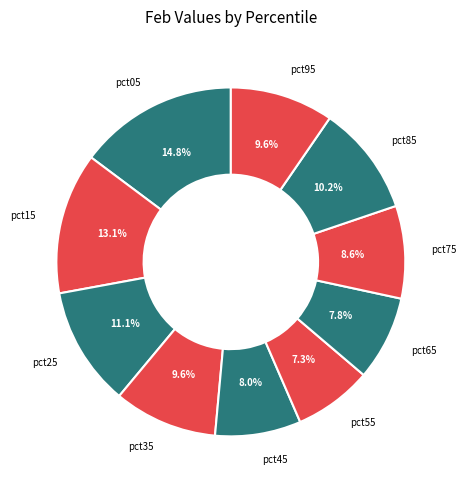

Approximately how many times larger is the value at pct25 compared to pct15?

0.8